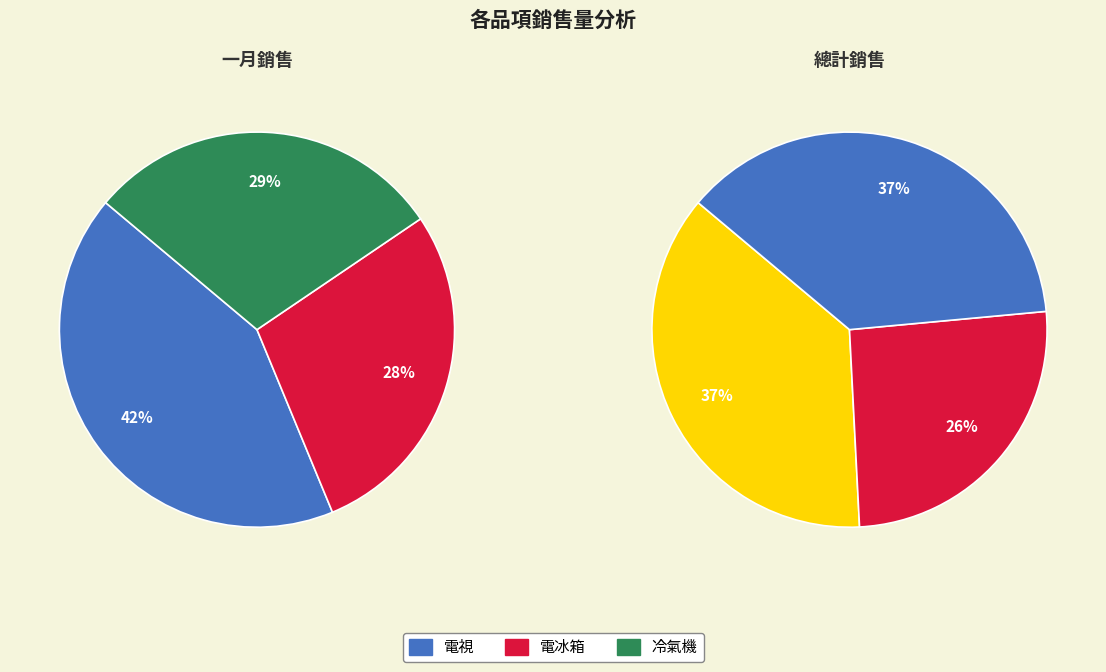

What percentage is the 電冰箱 slice, to the nearest percent?

26%